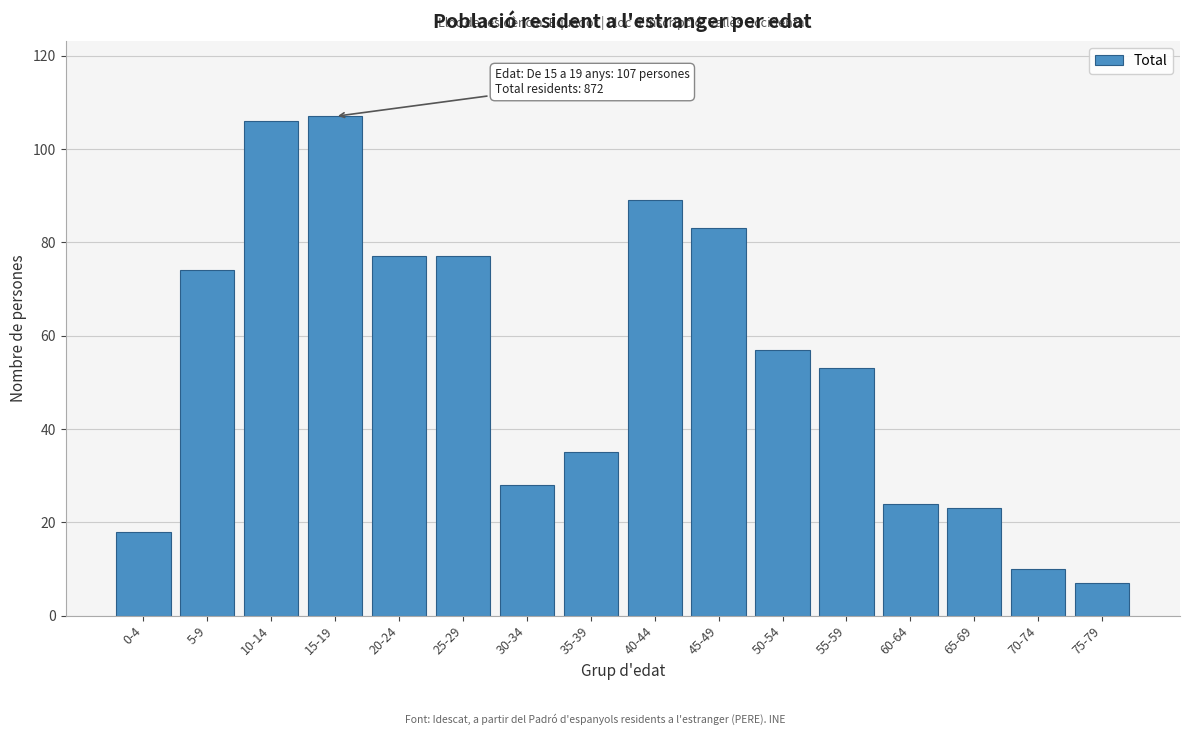

Reading right to left, extract all data points from this chart.

75-79=7	70-74=10	65-69=23	60-64=24	55-59=53	50-54=57	45-49=83	40-44=89	35-39=35	30-34=28	25-29=77	20-24=77	15-19=107	10-14=106	5-9=74	0-4=18